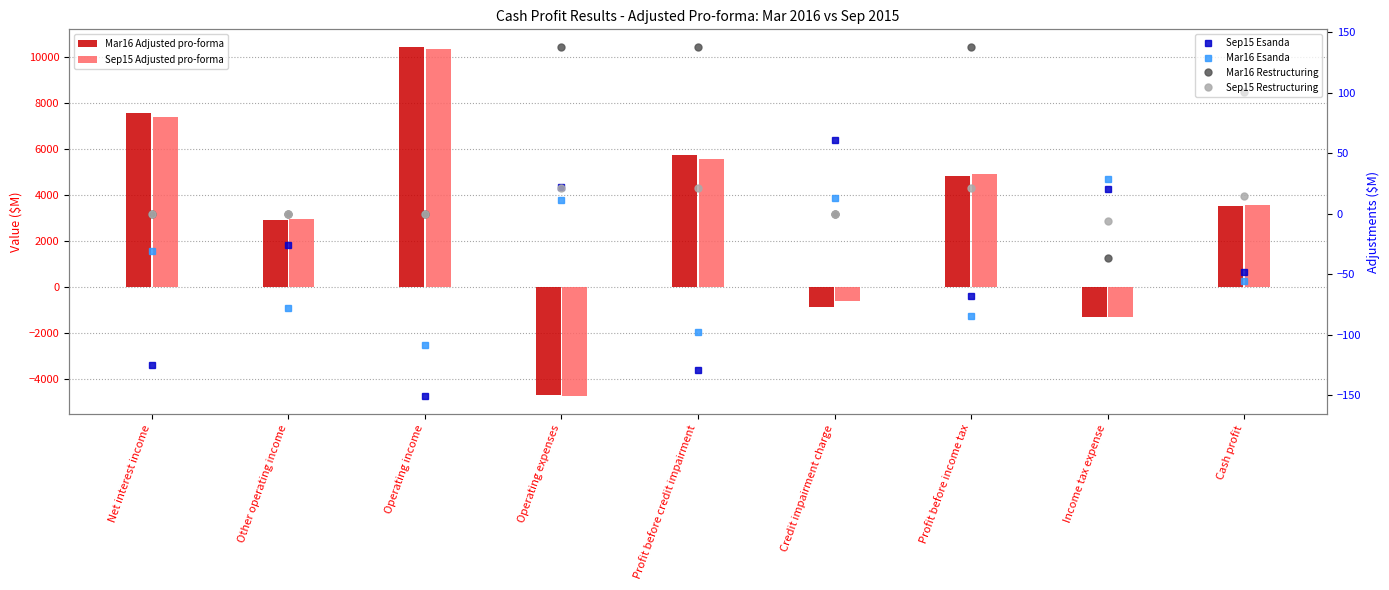

What is the minimum value for Mar16 Esanda?

-109.0